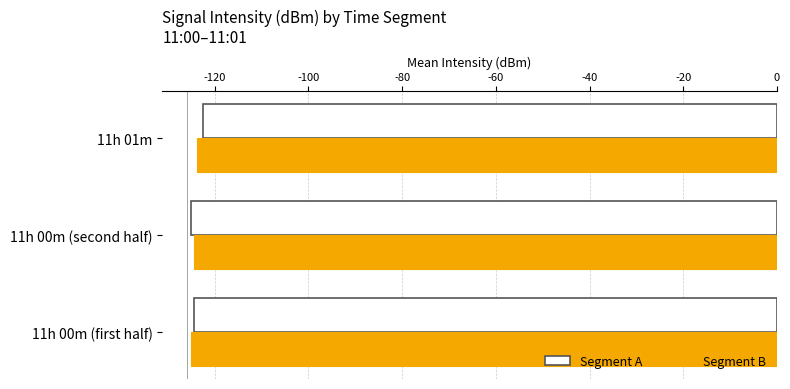

What is the minimum value shown in the chart?

-125.0